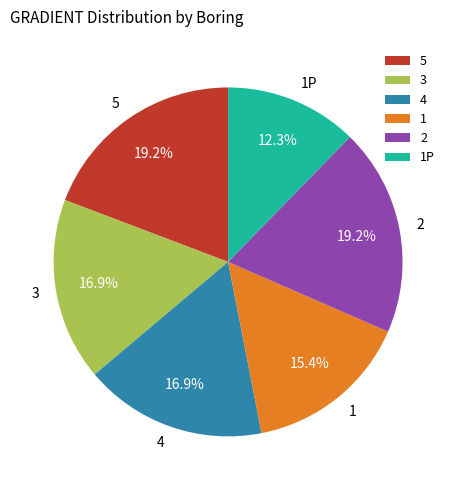

Which category has the smallest portion of the pie?

1P